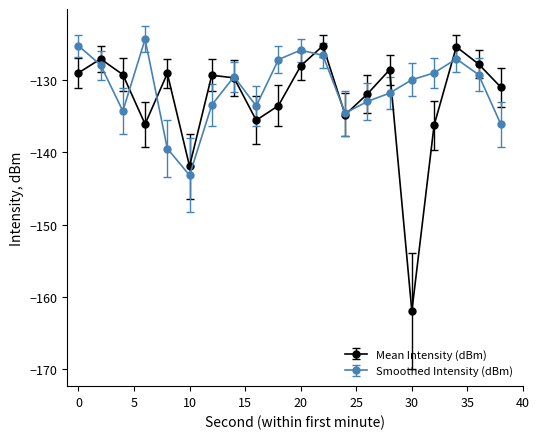

Count the number of categories in the chart.

20